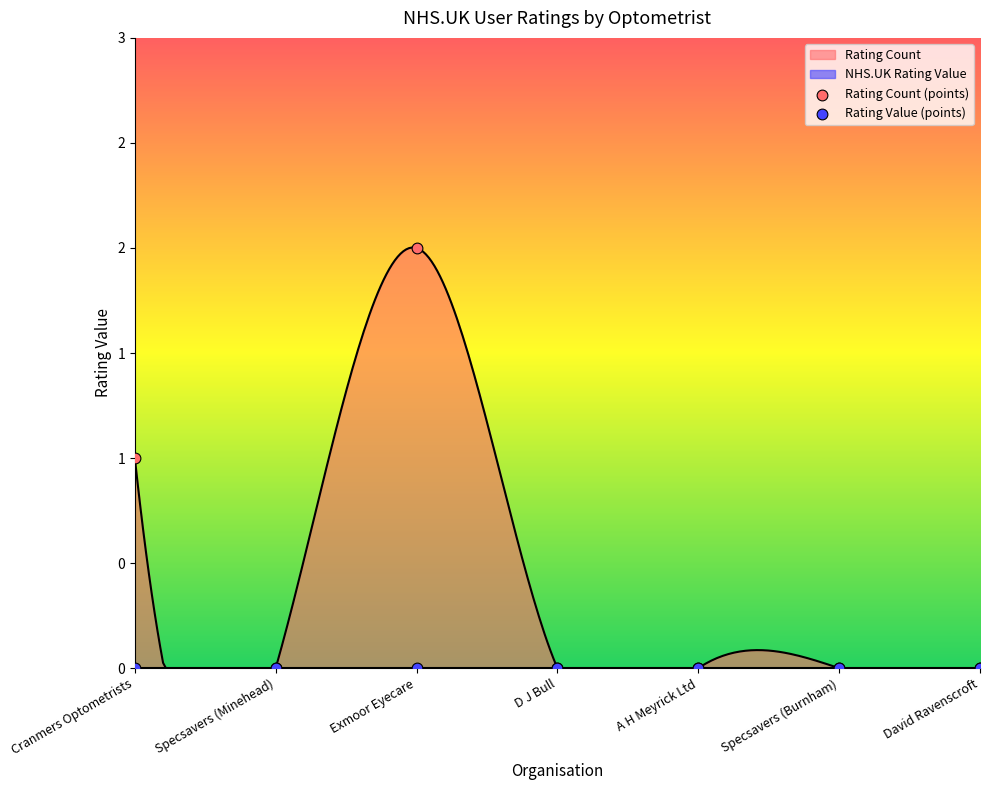

At how many categories does at least one series exceed 0?

2